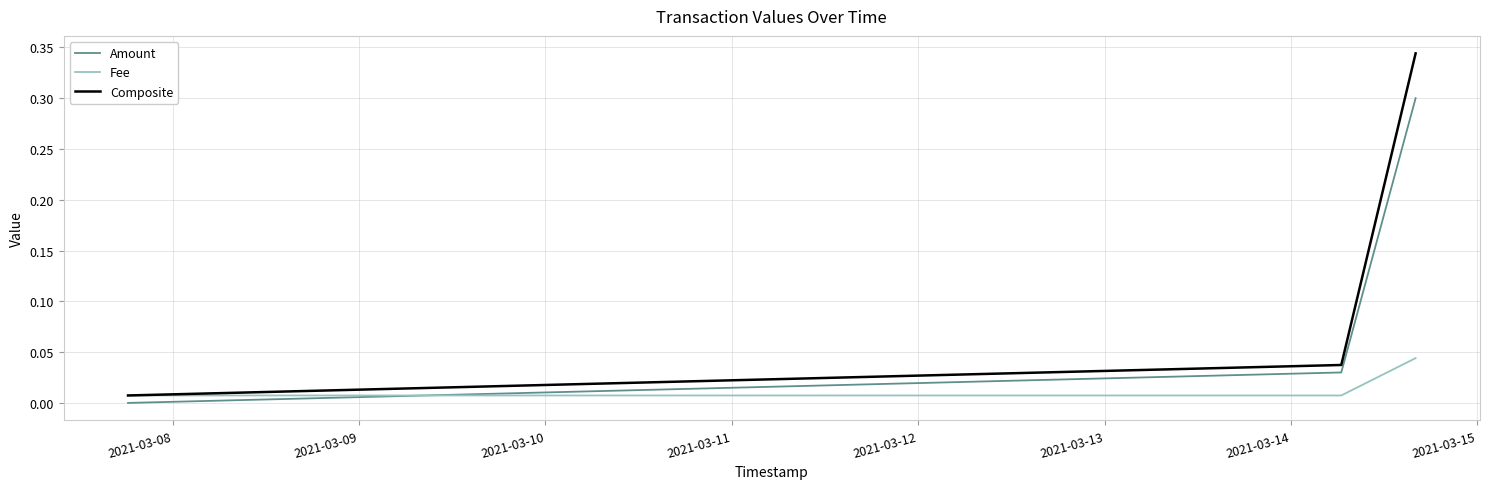

Which series has the widest spread of values?

Composite